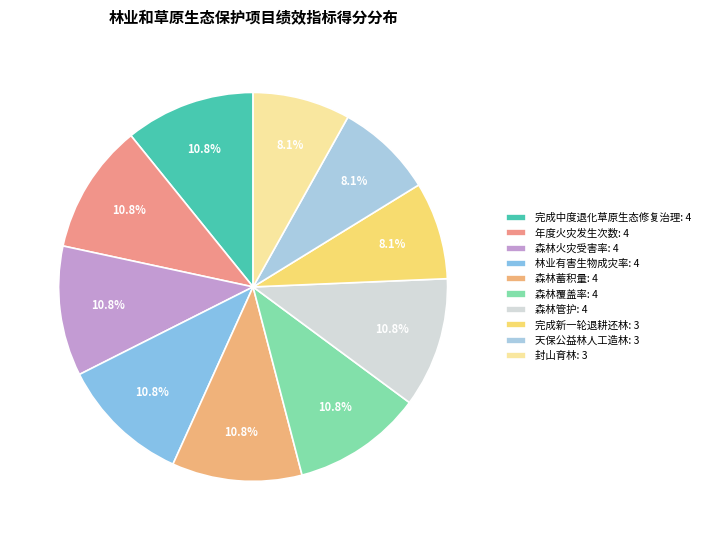

How many slices are in this pie chart?

10